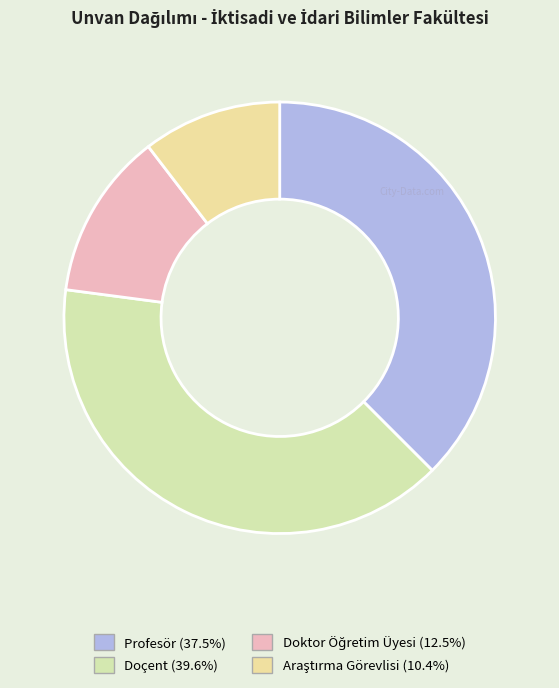

What percentage is the Profesör slice, to the nearest percent?

38%